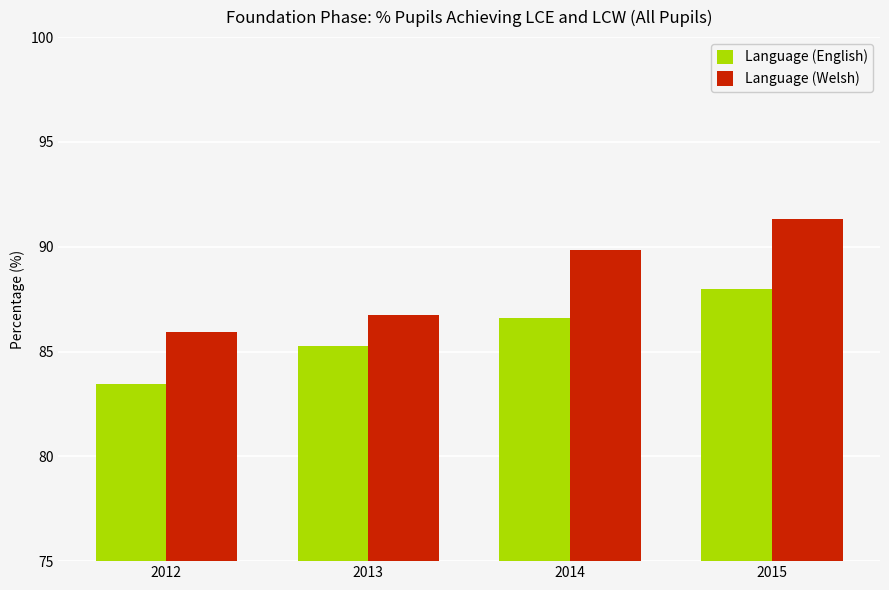

Is it true that Language (English) equals 86.6 at 2014?

True